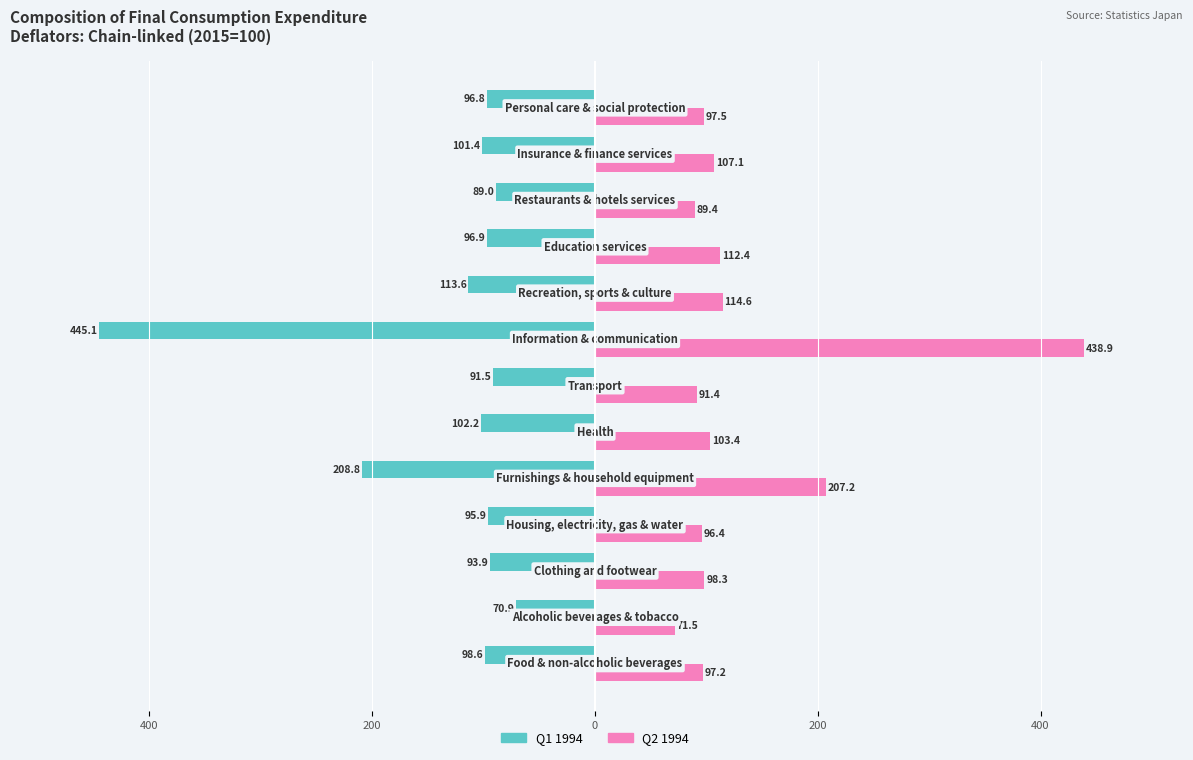

Reading right to left, list all the values displayed in this chart.

Q1 1994 (Chain-linked deflator): -96.8	-101.4	-89.0	-96.9	-113.6	-445.1	-91.5	-102.2	-208.8	-95.9	-93.9	-70.9	-98.6
Q2 1994 (Chain-linked deflator): 97.5	107.1	89.4	112.4	114.6	438.9	91.4	103.4	207.2	96.4	98.3	71.5	97.2